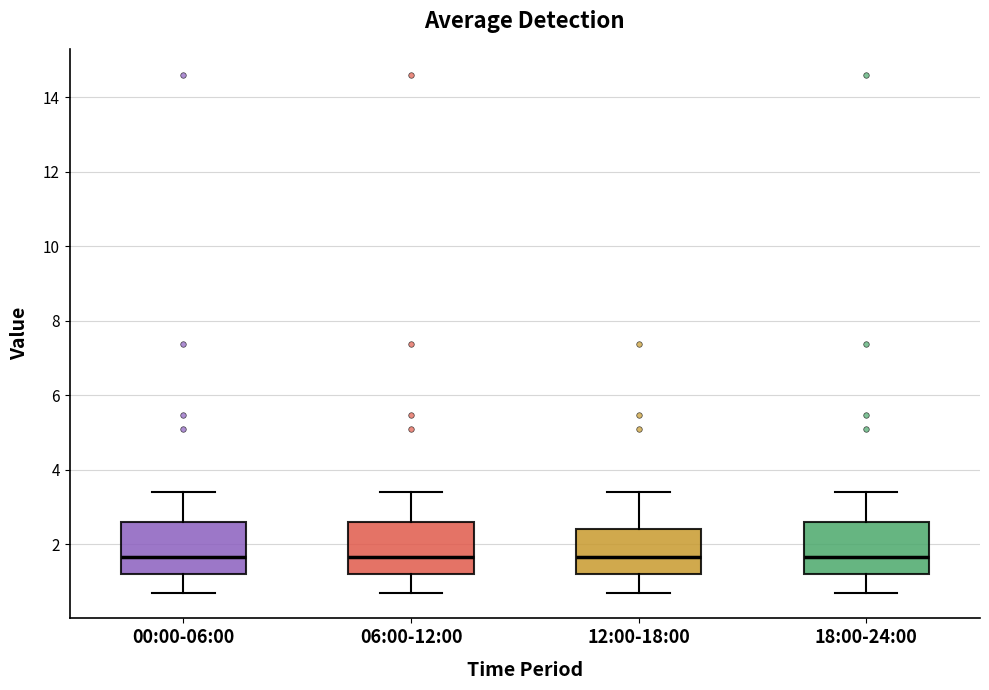

Reading left to right, transcribe this box plot: for each box, give where its median line is, the range the box spans, and where its two whiskers end, as read against the y-axis. The values are not printed on the chart, so give them approximately, as read against the axis.

00:00-06:00: median 1.6, box 1.2 to 2.6, whiskers 0.8 to 3.4
06:00-12:00: median 1.6, box 1.2 to 2.6, whiskers 0.8 to 3.4
12:00-18:00: median 1.6, box 1.2 to 2.4, whiskers 0.8 to 3.4
18:00-24:00: median 1.6, box 1.2 to 2.6, whiskers 0.8 to 3.4